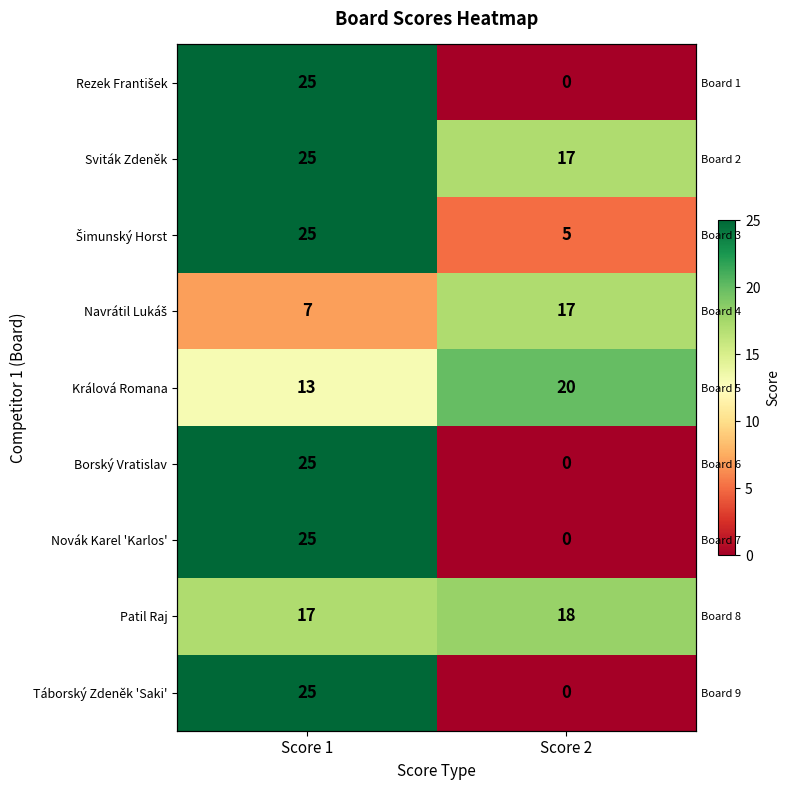

How many data points in Sviták Zdeněk are less than 25?

1